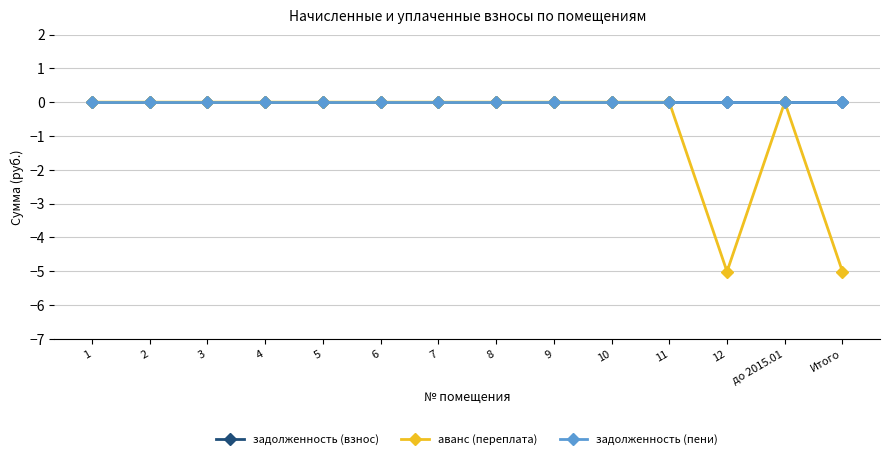

What is the sum of all аванс (переплата) values?

-10.0